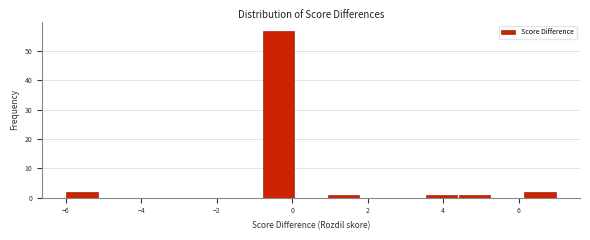

Which range on the x-axis has the tallest bar?

-0.8 to 0.0